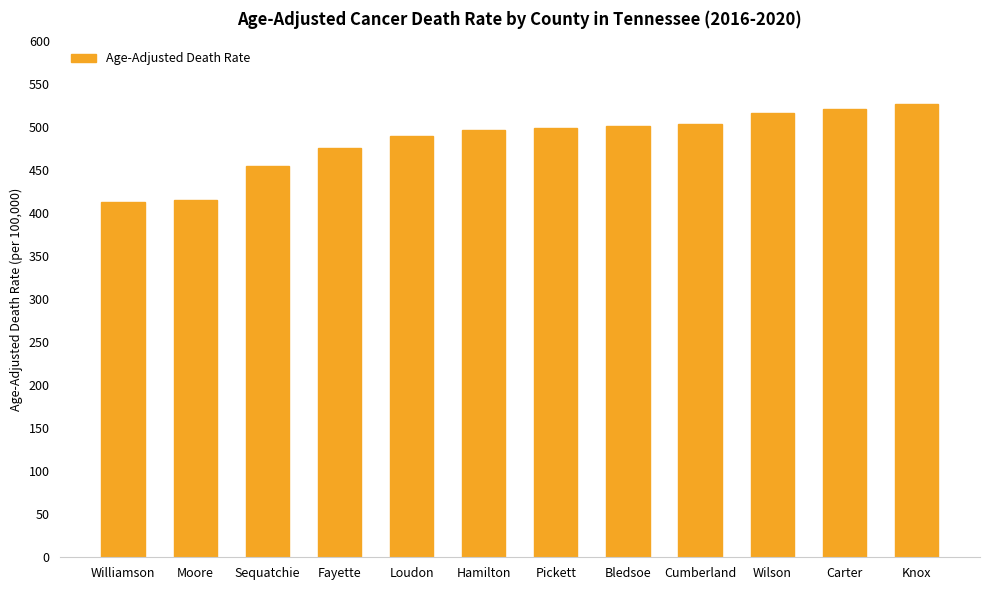

The chart shows a value of 455.4 at Sequatchie. True or false?

True